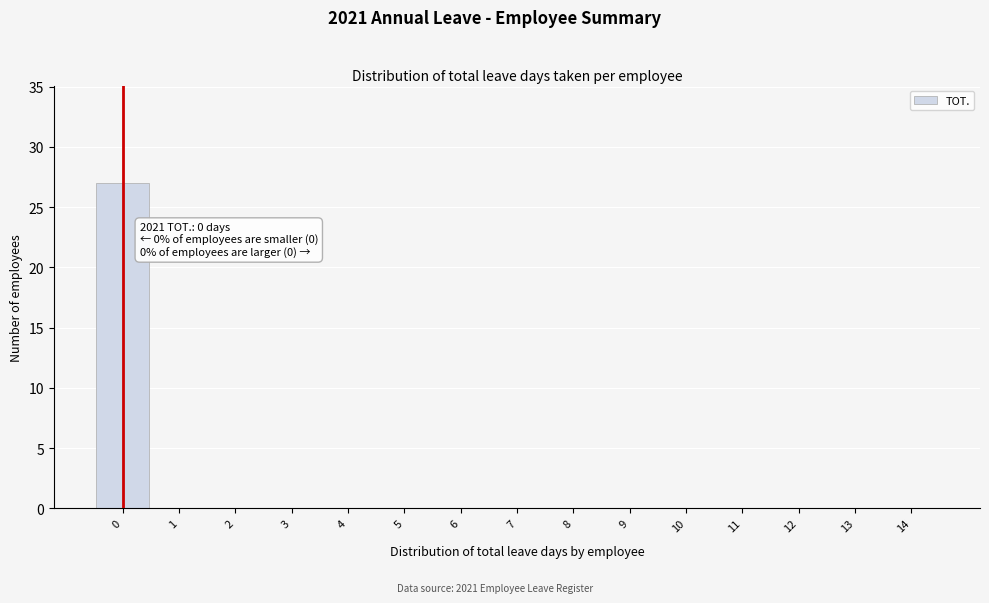

Reading left to right, list all the values displayed in this chart.

0=27	1=0	2=0	3=0	4=0	5=0	6=0	7=0	8=0	9=0	10=0	11=0	12=0	13=0	14=0